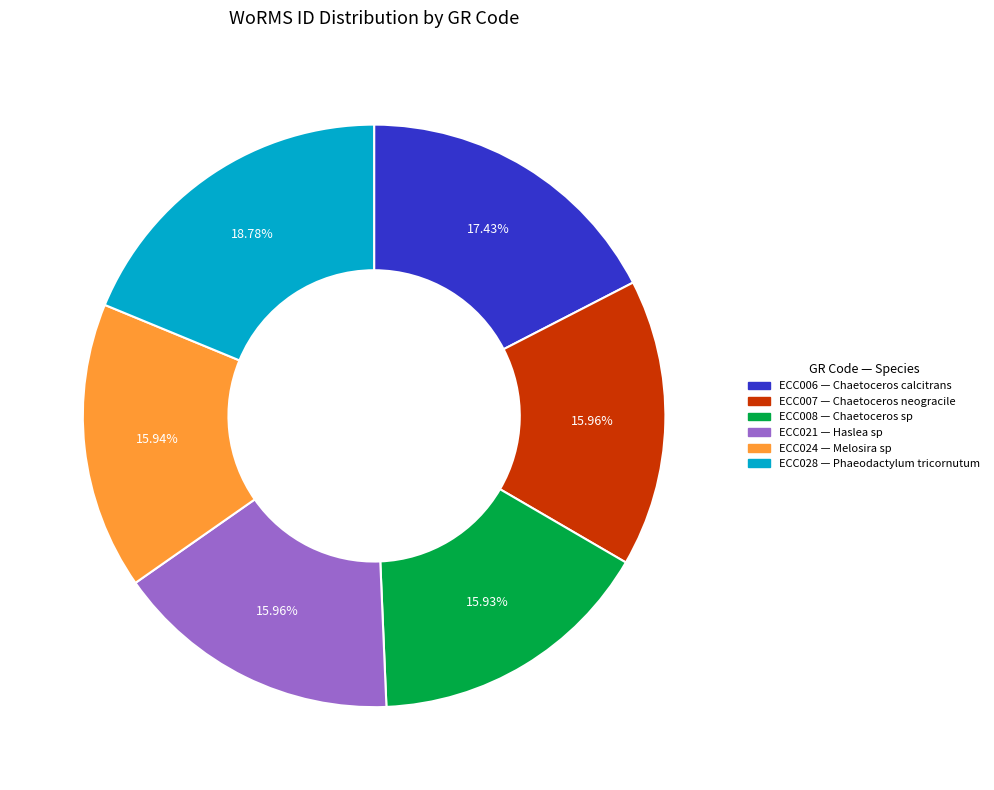

Is it true that ECC024 is 16% of the pie?

True